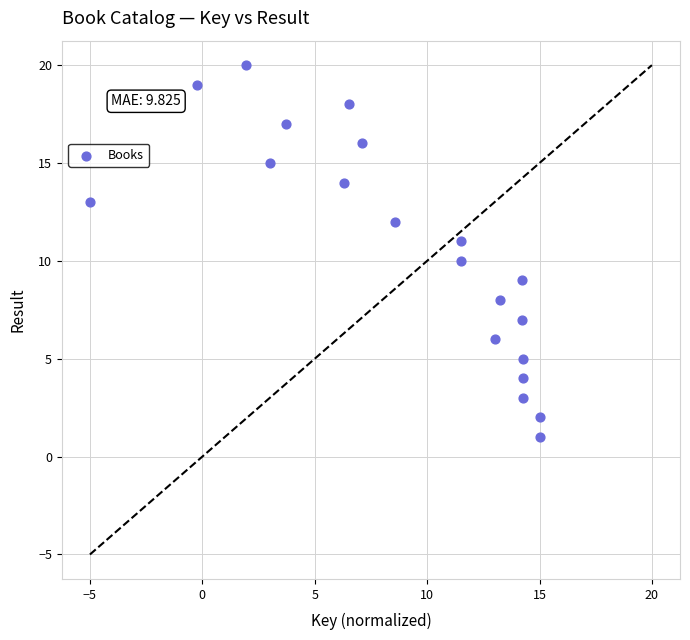

What is the range of Y values (max minus min)?

19